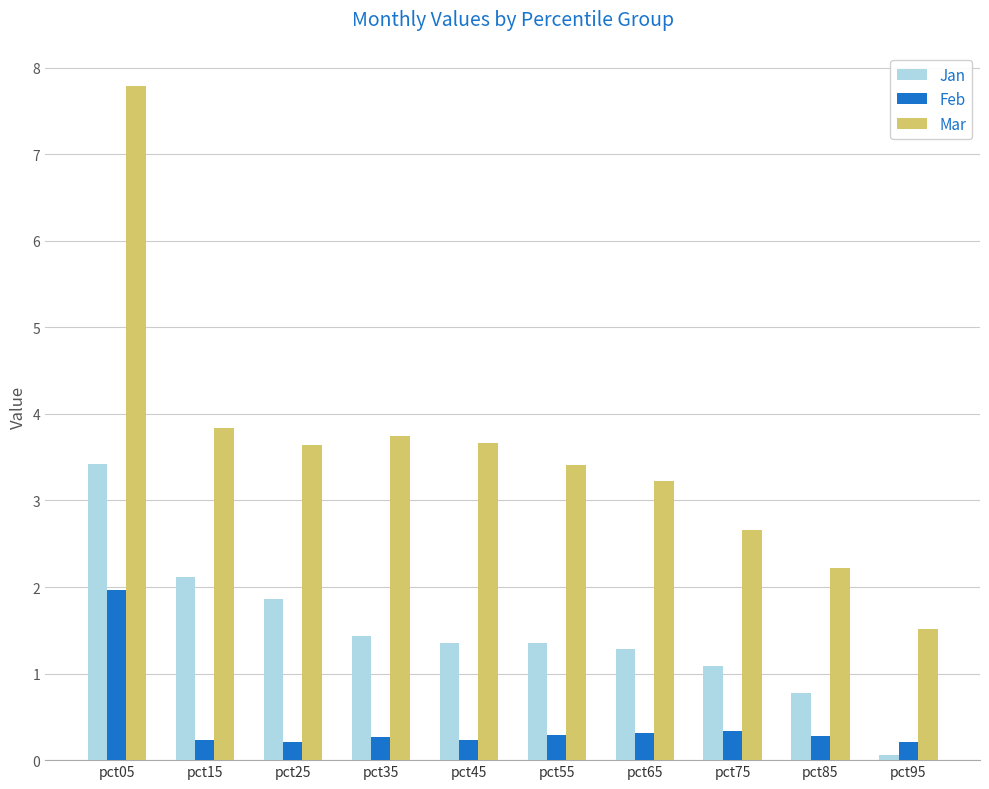

At which label does Mar first exceed 3?

pct05